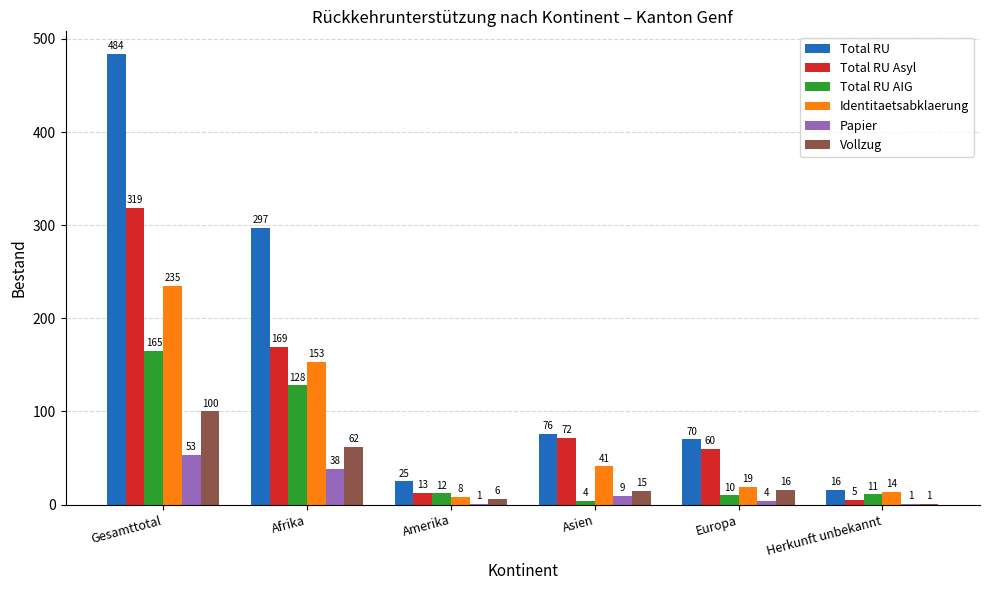

What is the average value of the Total RU series?

161